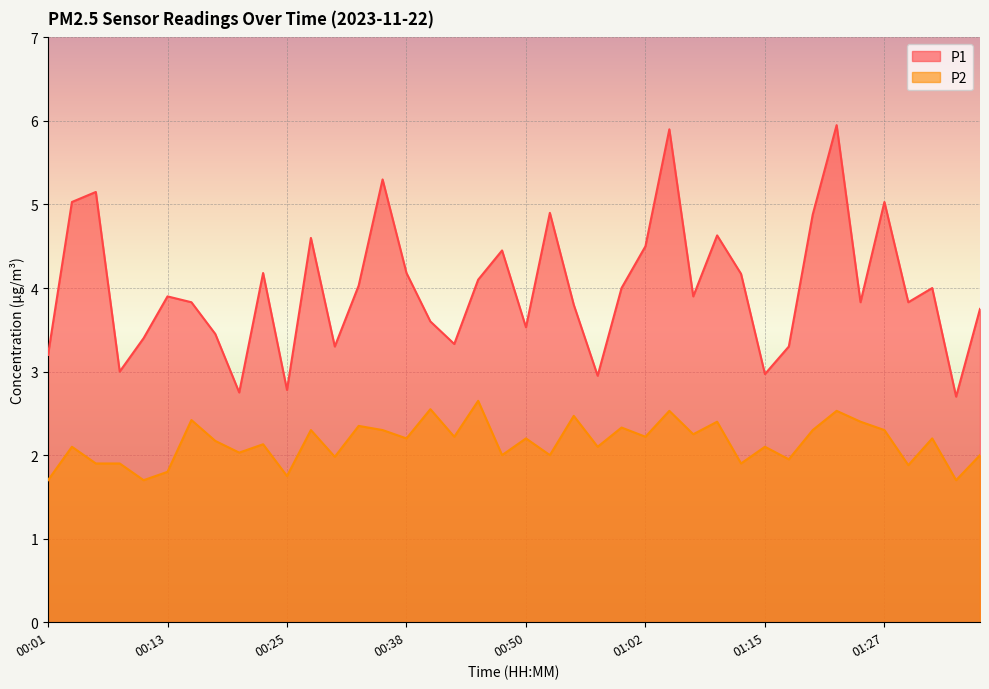

At which label is P1 closest to 4?

01:00